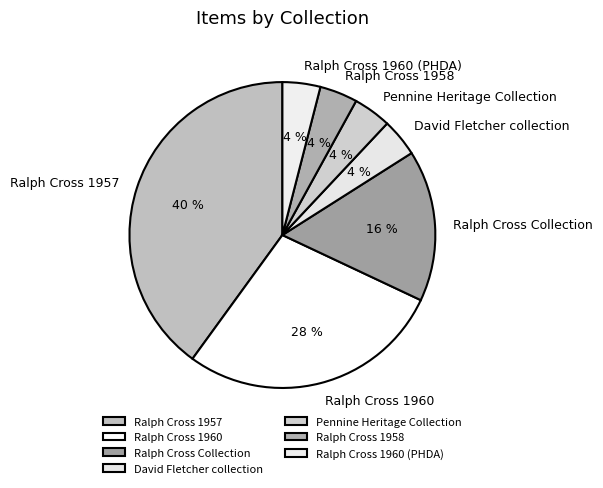

What is the ratio of the value at Ralph Cross 1958 to the value at Pennine Heritage Collection?

1.0